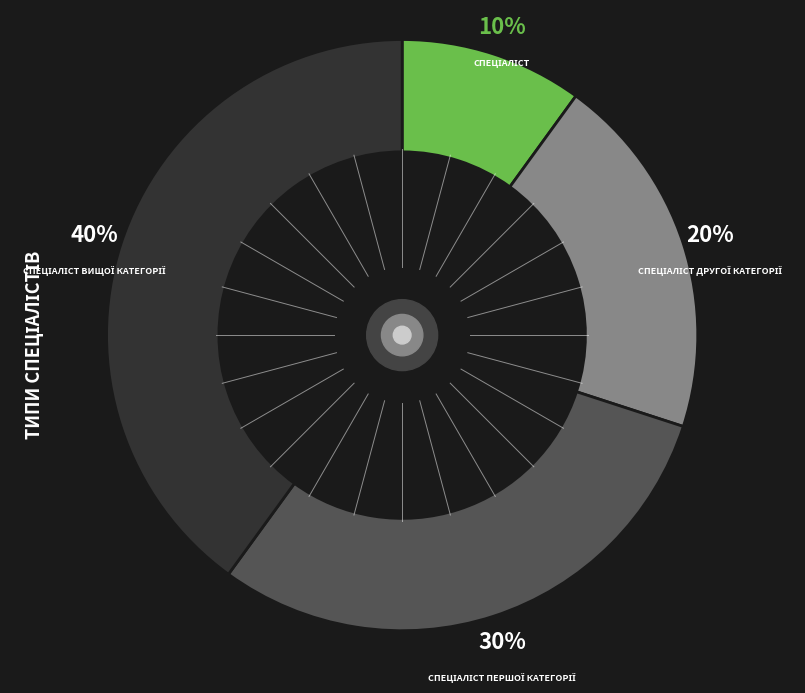

To the nearest percent, what is the average slice percentage?

25%